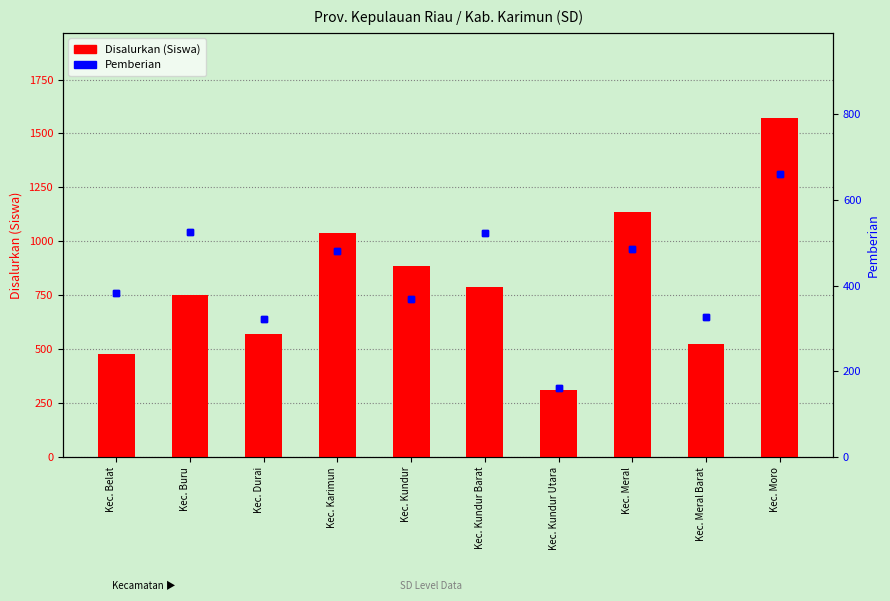

What is the label of the 8th bar from the right?

Kec. Durai